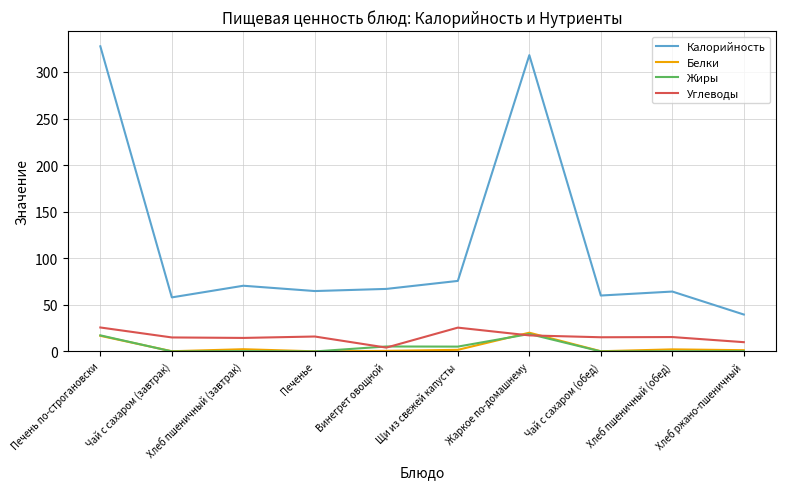

What is the sum of all Углеводы values?

158.6